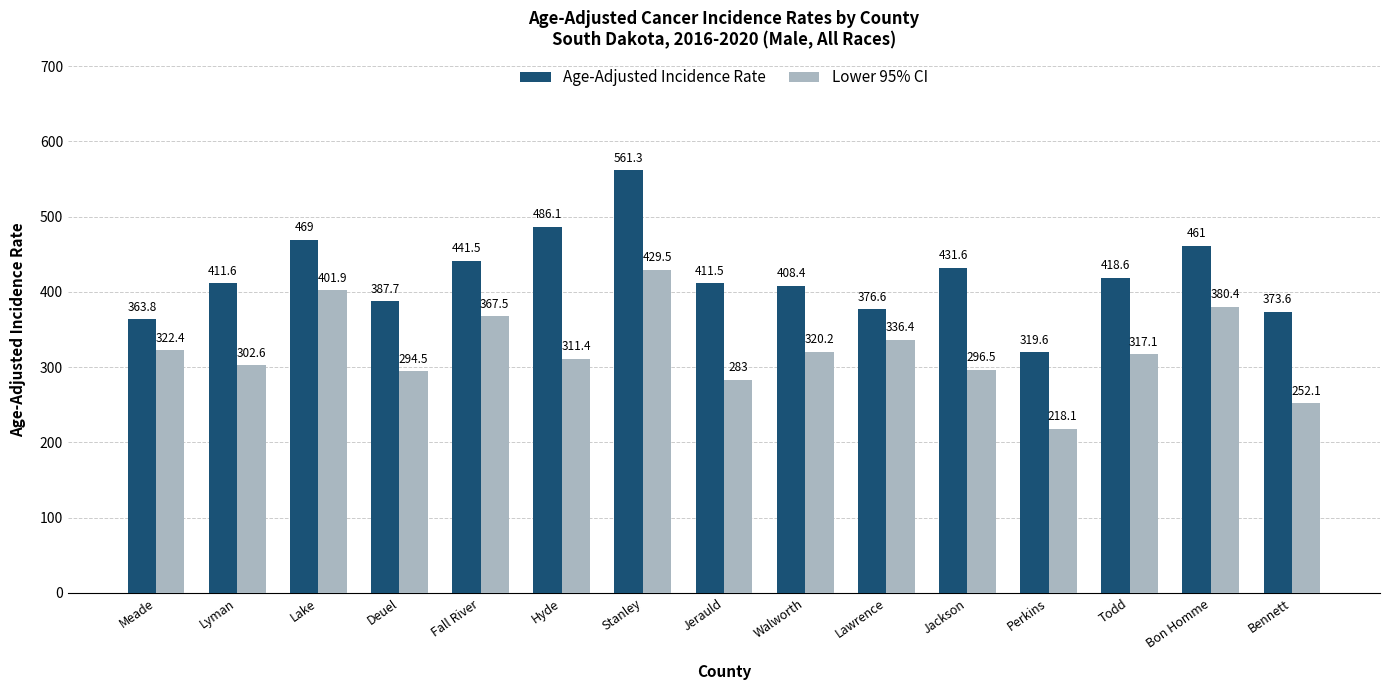

Reading left to right, transcribe all the data shown in this chart.

Age-Adjusted Incidence Rate: Meade=363.8	Lyman=411.6	Lake=469.0	Deuel=387.7	Fall River=441.5	Hyde=486.1	Stanley=561.3	Jerauld=411.5	Walworth=408.4	Lawrence=376.6	Jackson=431.6	Perkins=319.6	Todd=418.6	Bon Homme=461.0	Bennett=373.6
Lower 95% CI: Meade=322.4	Lyman=302.6	Lake=401.9	Deuel=294.5	Fall River=367.5	Hyde=311.4	Stanley=429.5	Jerauld=283.0	Walworth=320.2	Lawrence=336.4	Jackson=296.5	Perkins=218.1	Todd=317.1	Bon Homme=380.4	Bennett=252.1